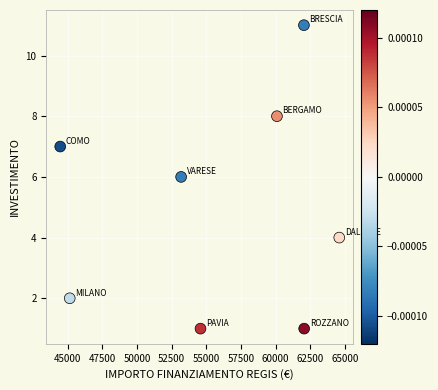

What is the range of Y values (max minus min)?

10